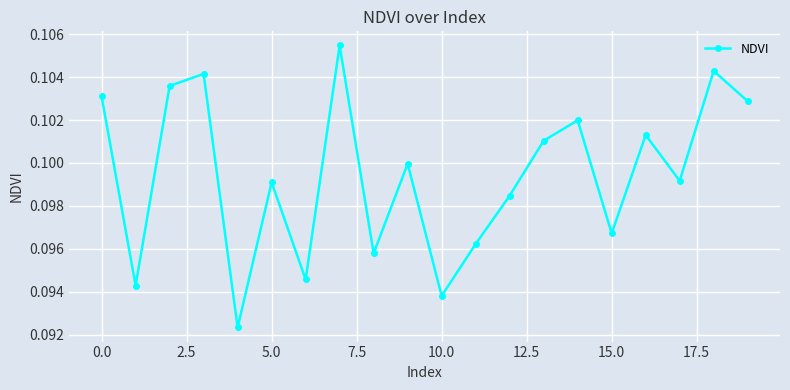

Does the chart display data point markers on the line(s)?

Yes